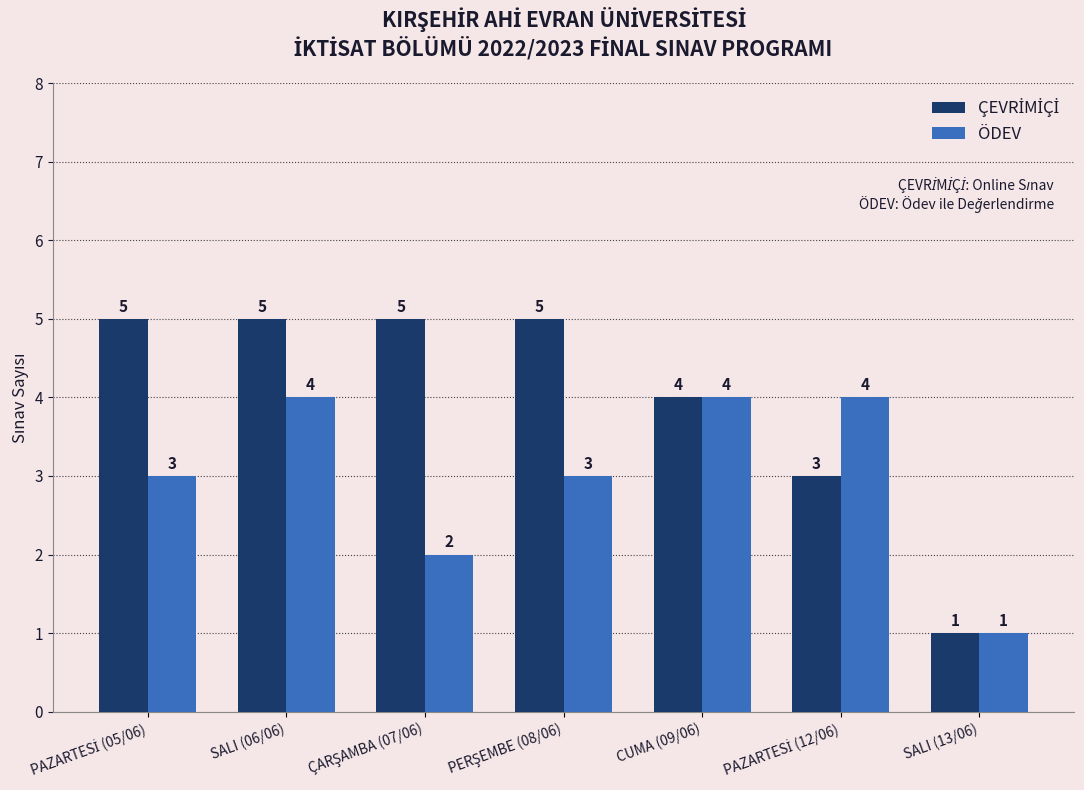

Count the ÖDEV values in the range 2 to 4.

6